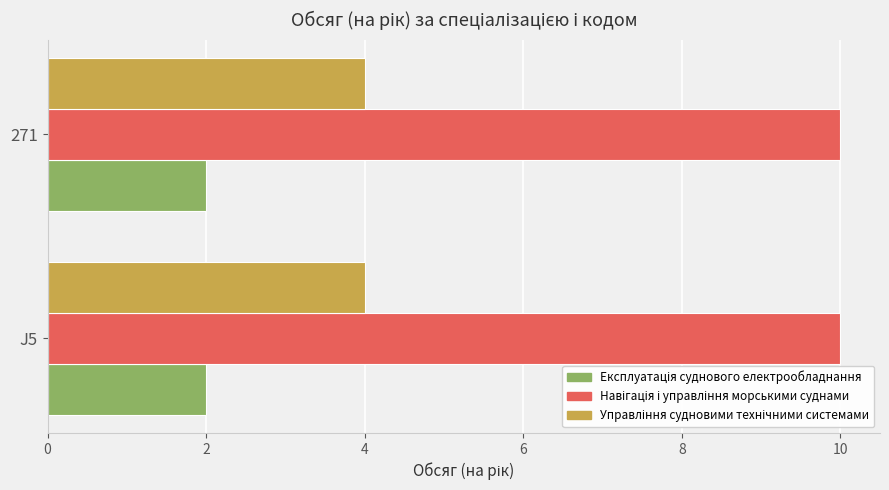

What is the total value across all series at 271?

16